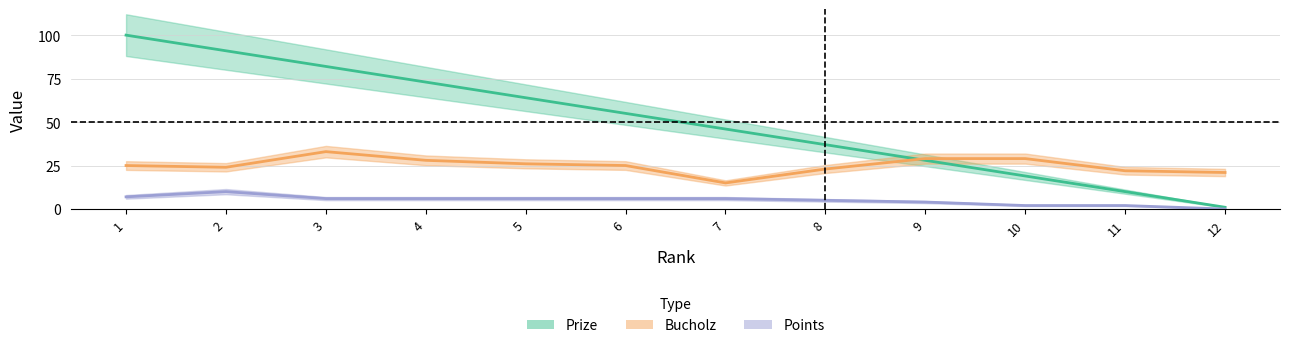

Which series ends up on top after the final intersection of Bucholz and Prize?

Bucholz